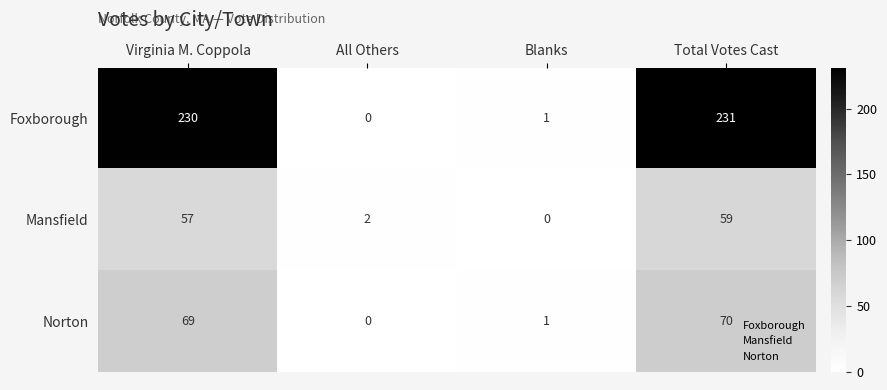

Rank the series by their maximum value, from highest to lowest.

Foxborough, Norton, Mansfield